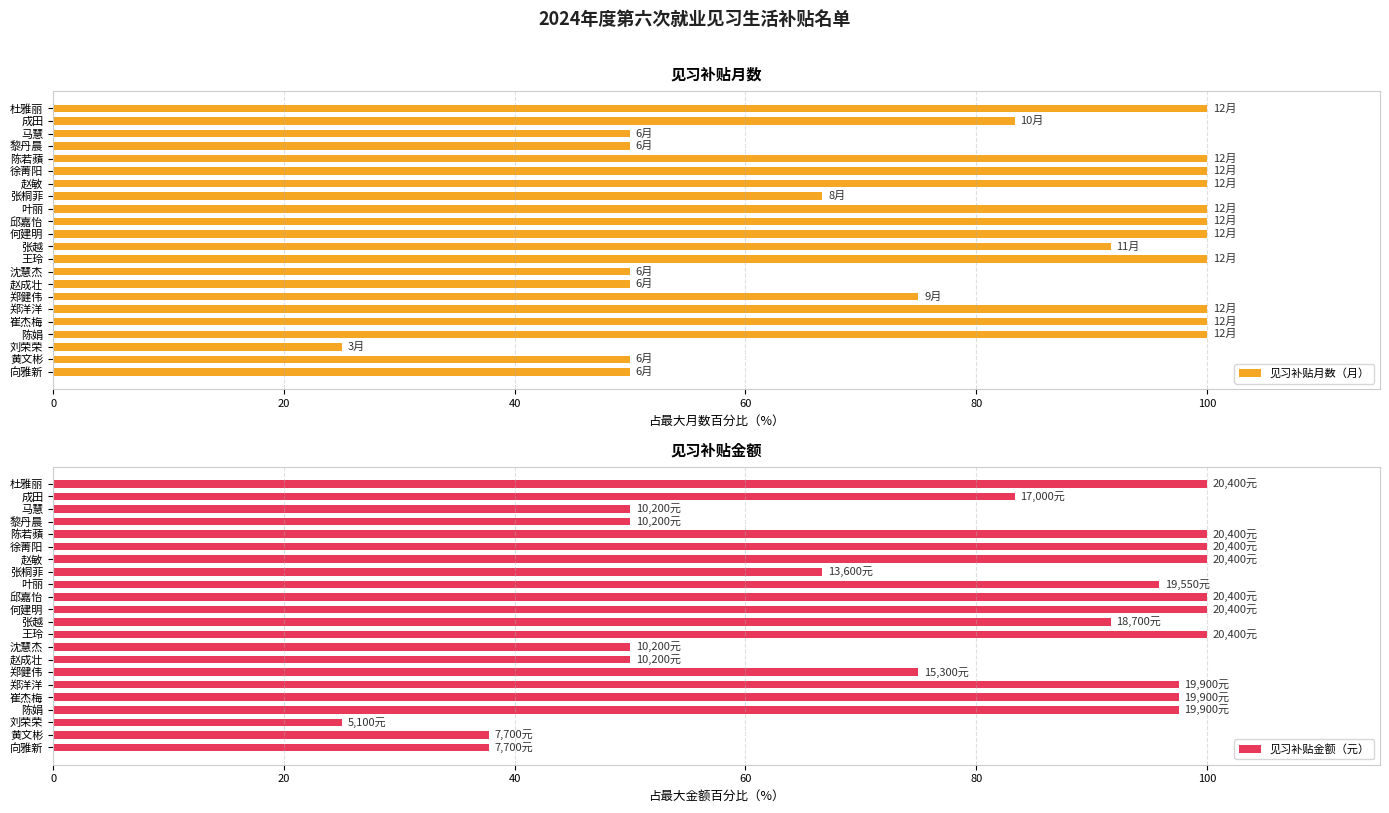

How many values in the 见习补贴金额（元） series exceed 95?

11